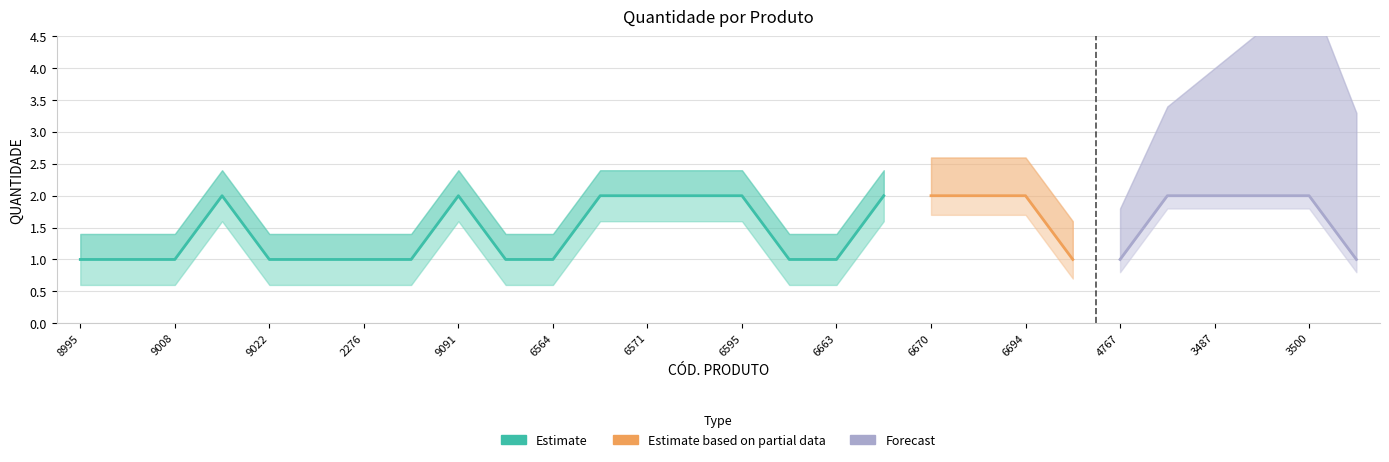

Between 7895493826663 and 7895493823402, which is larger?

7895493823402